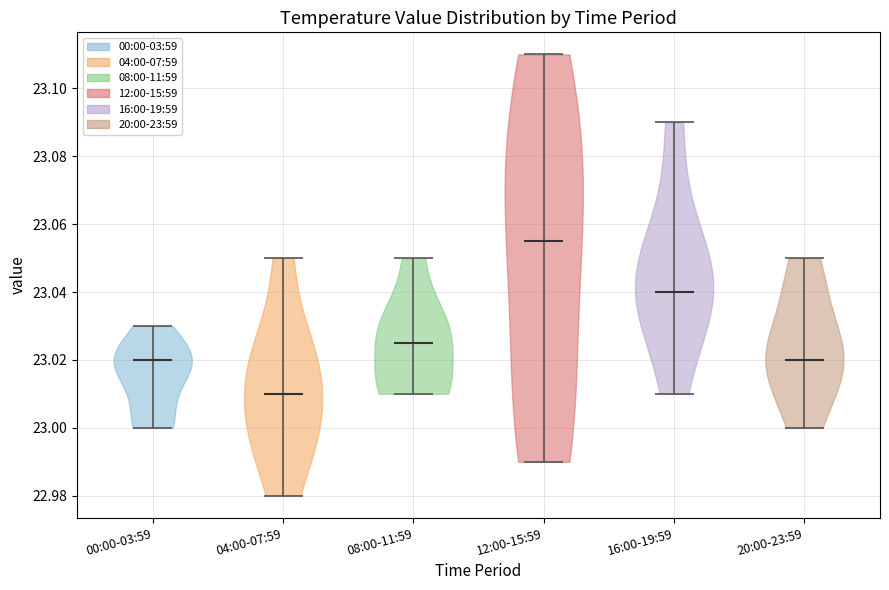

Which violin has the highest median line?

12:00-15:59